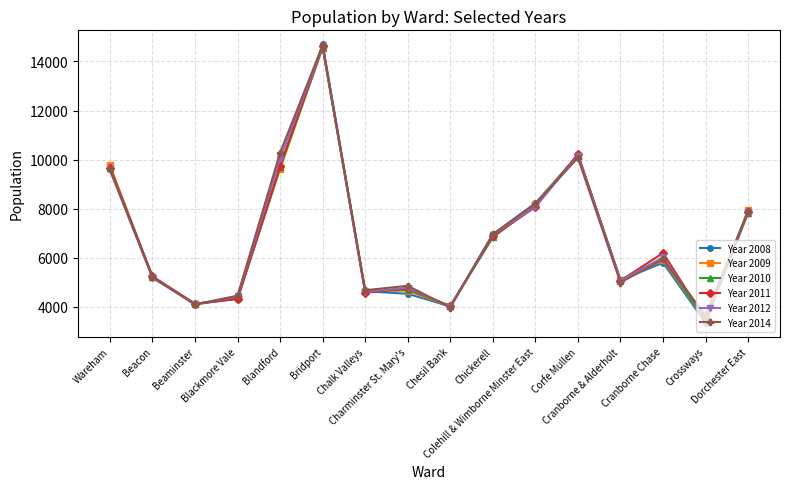

At which label does Year 2011 reach its minimum?

Crossways